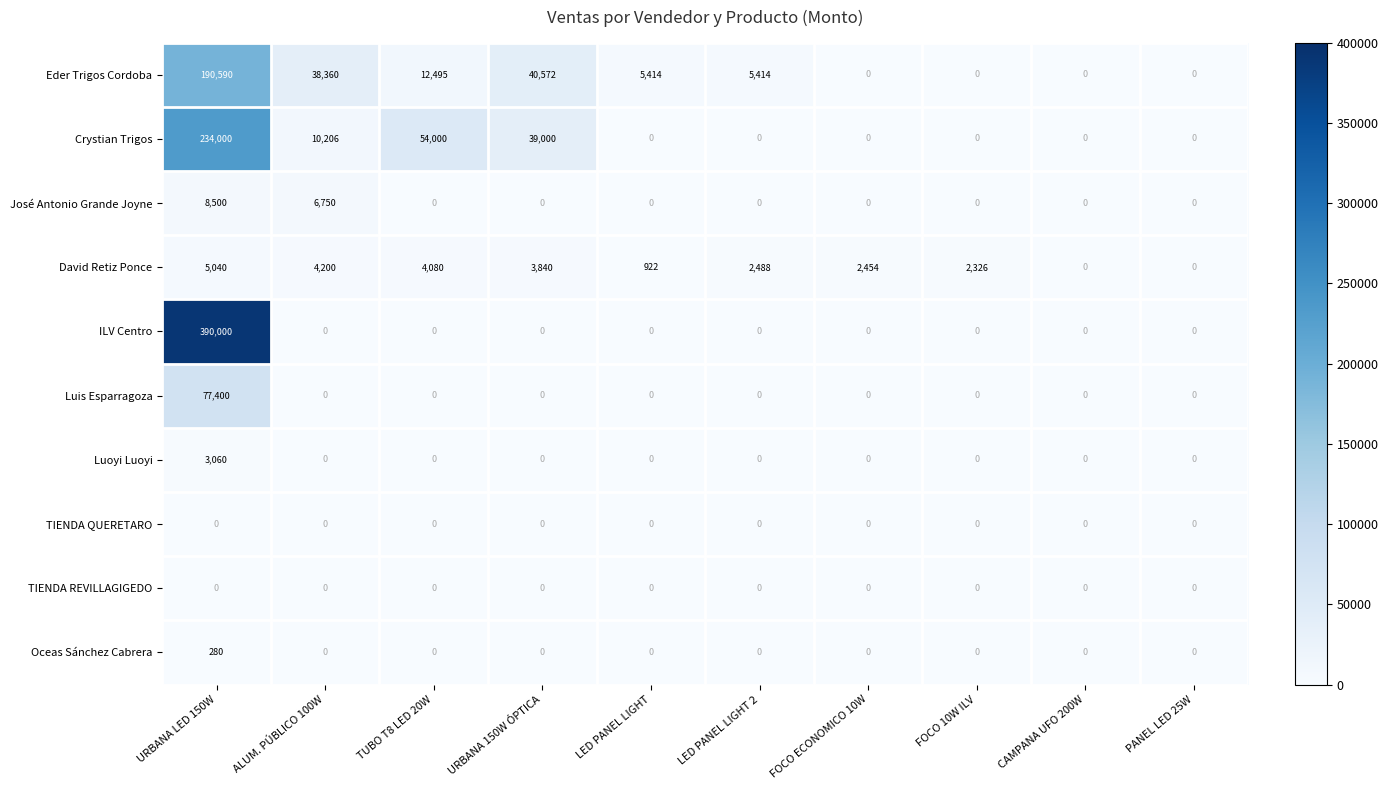

True or false: Oceas Sánchez Cabrera has a value of 0 at PANEL LED 25W.

True